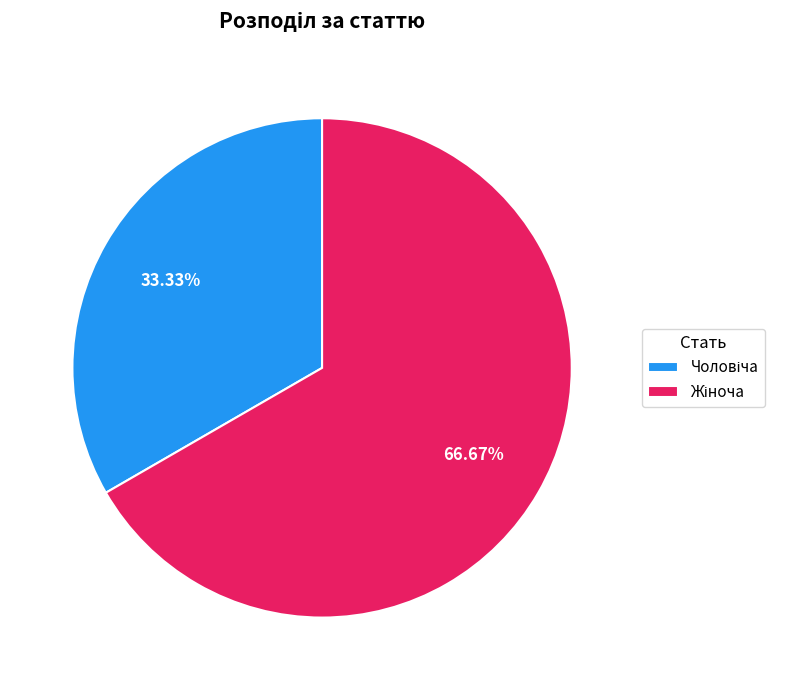

Is there any slice that represents more than half of the pie?

Yes